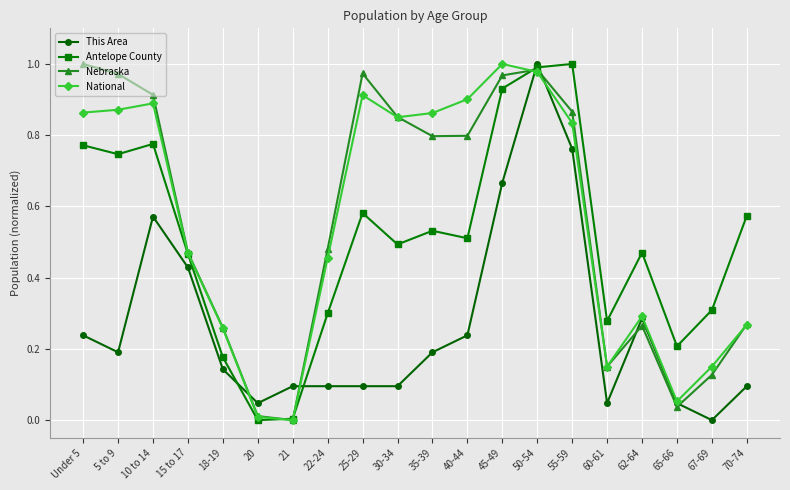

What position from the left is 15 to 17?

4